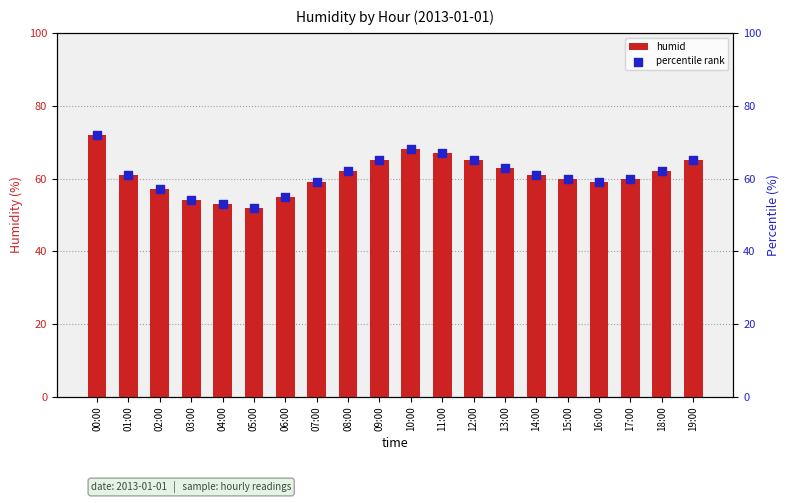

What are all the series names shown in the legend?

humid, percentile rank